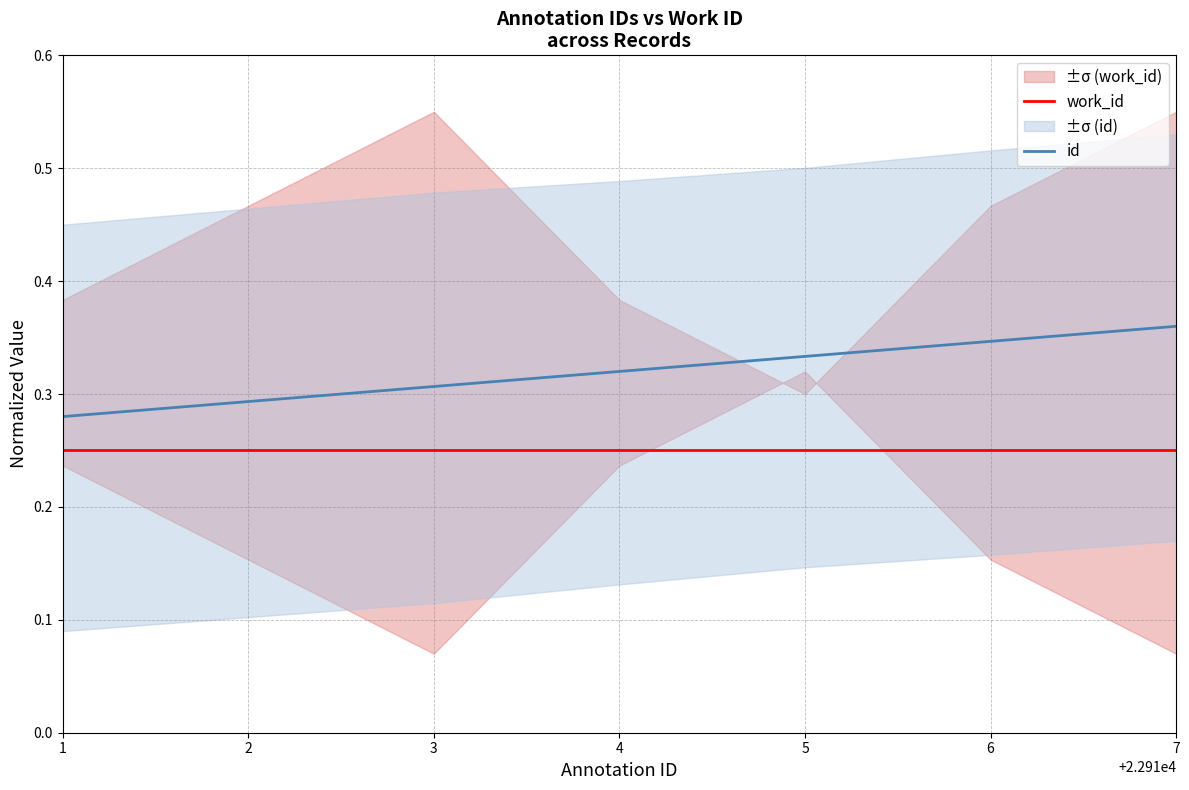

Where is work_id nearest to the value 0?

1